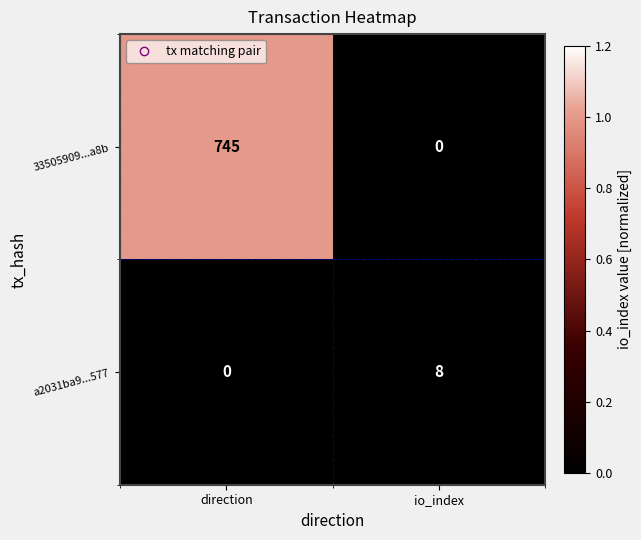

At which label does a2031ba9...577 reach its minimum?

direction